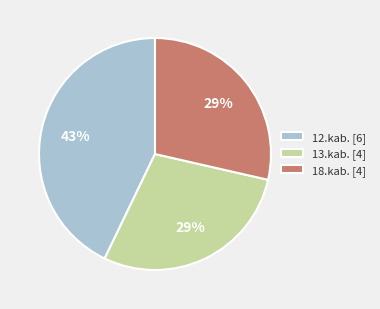

Which category has the biggest portion of the pie?

12.kab. [6]